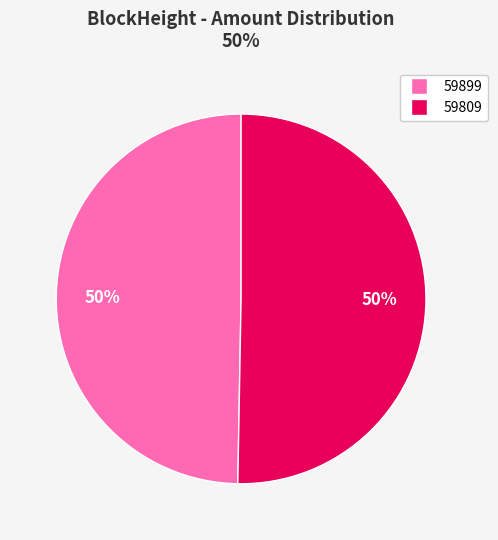

What is the majority slice?

59809